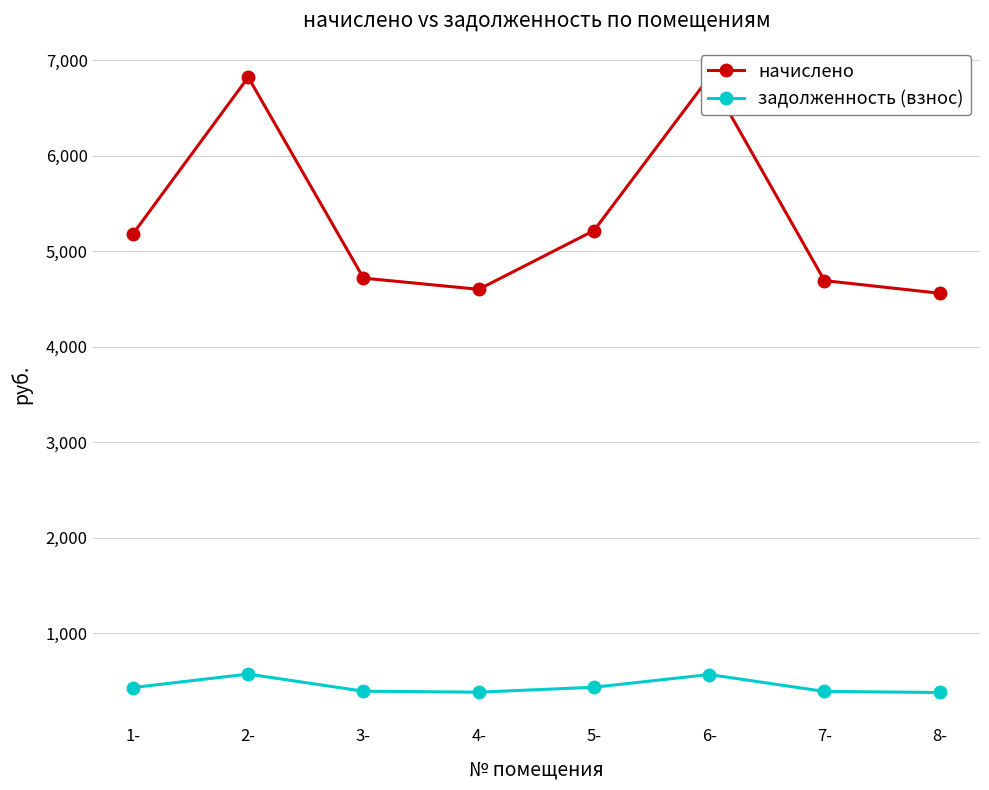

How many lines are shown in the chart?

2